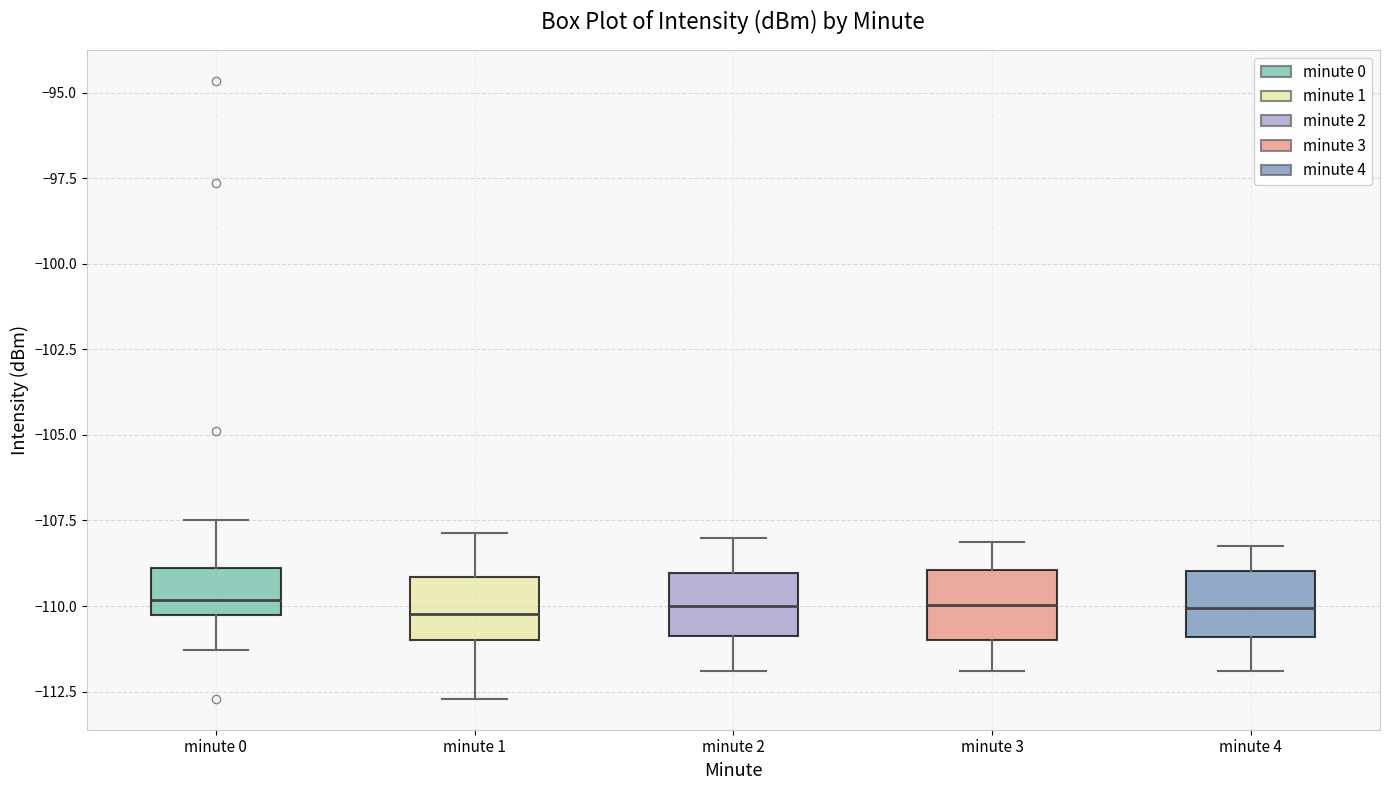

Where does the lower whisker of the box for minute 4 end on the y-axis? The values are not printed on the chart, so give them approximately, as read against the axis.

-112.0